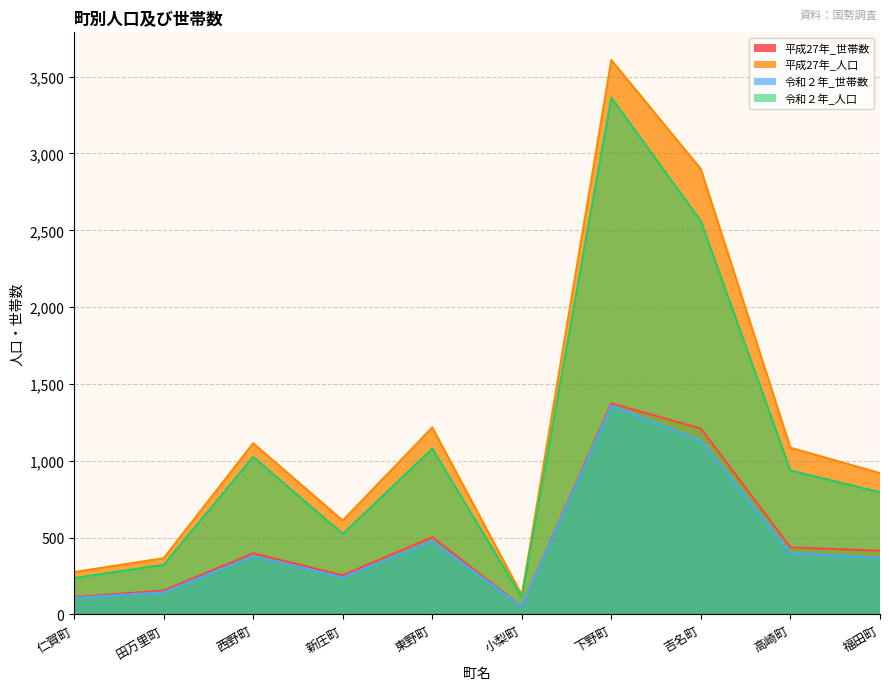

How many lines are shown in the chart?

4